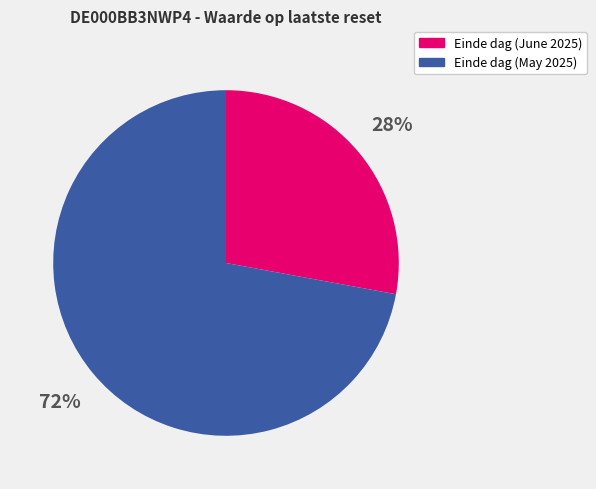

To the nearest percent, what is the average slice percentage?

50%